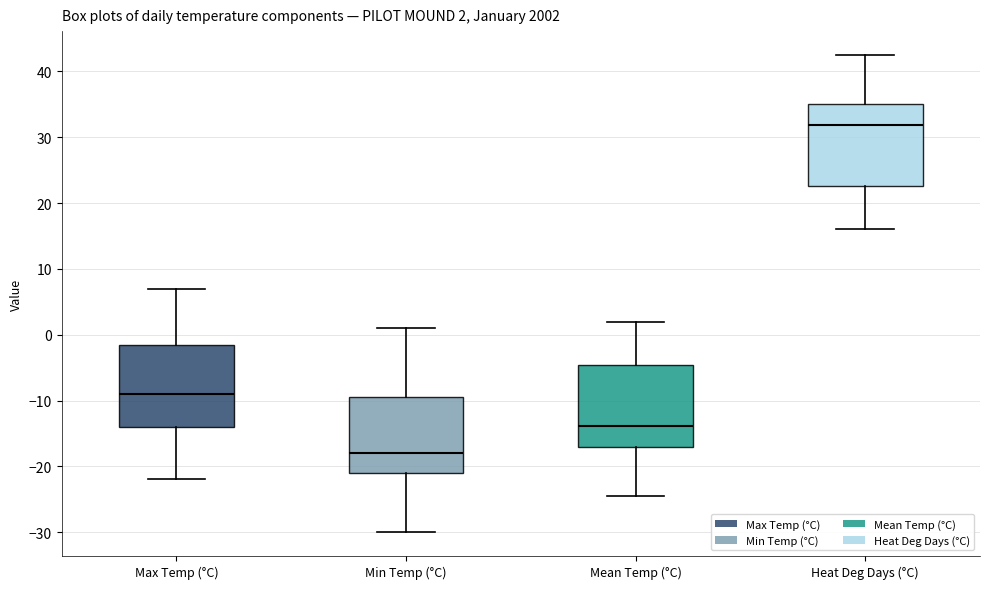

Which box's median line is the highest?

Heat Deg Days (°C)